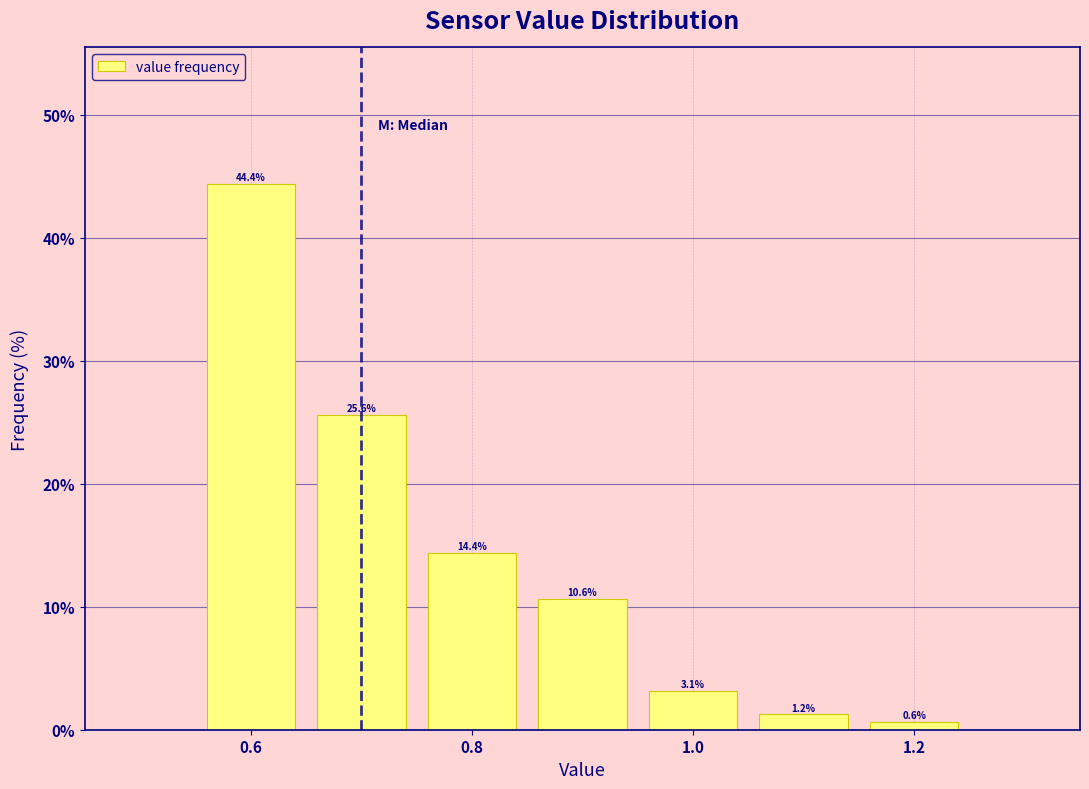

How tall is the bar that spans 0.65 to 0.75 on the x-axis? The bar edges are not printed on the chart, so give them approximately, as read against the axis.

25.6